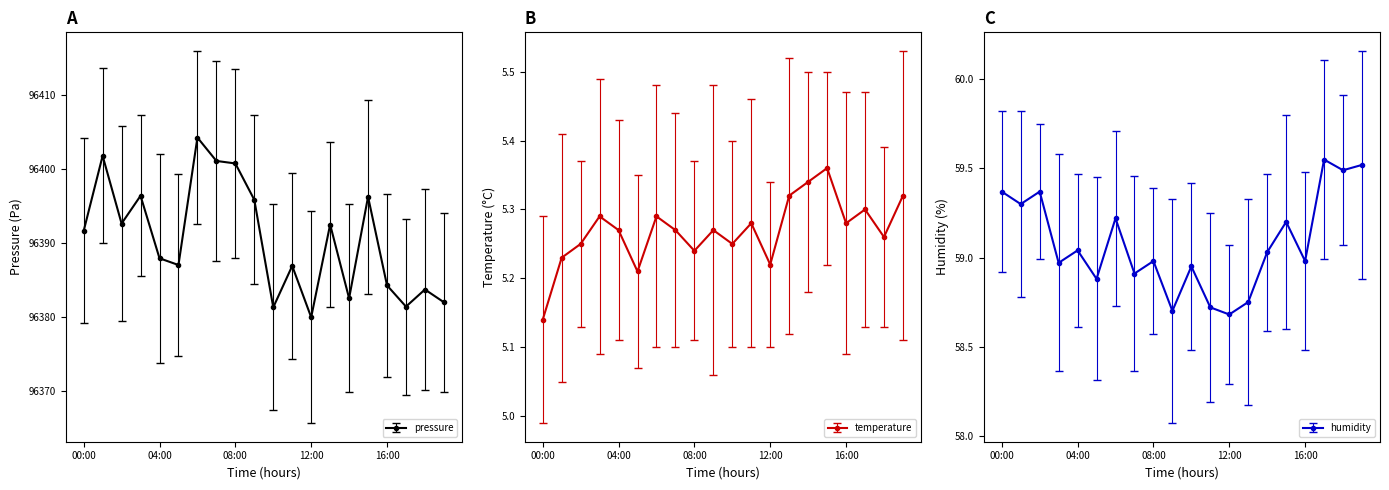

What are all the series names shown in the legend?

pressure, temperature, humidity